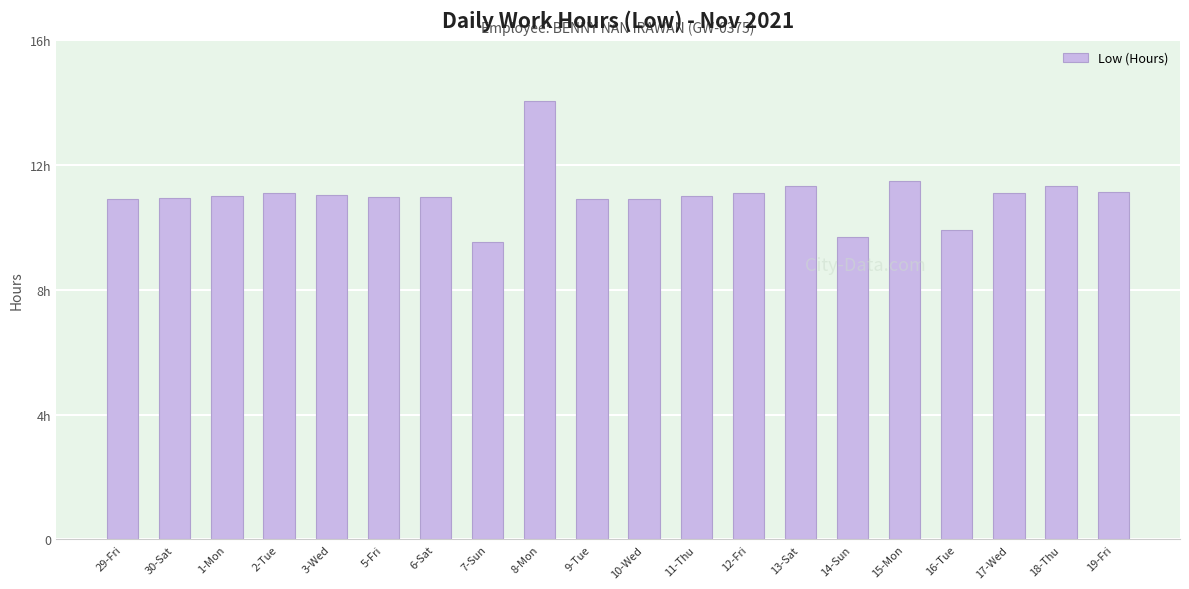

What is the maximum value shown in the chart?

14.1